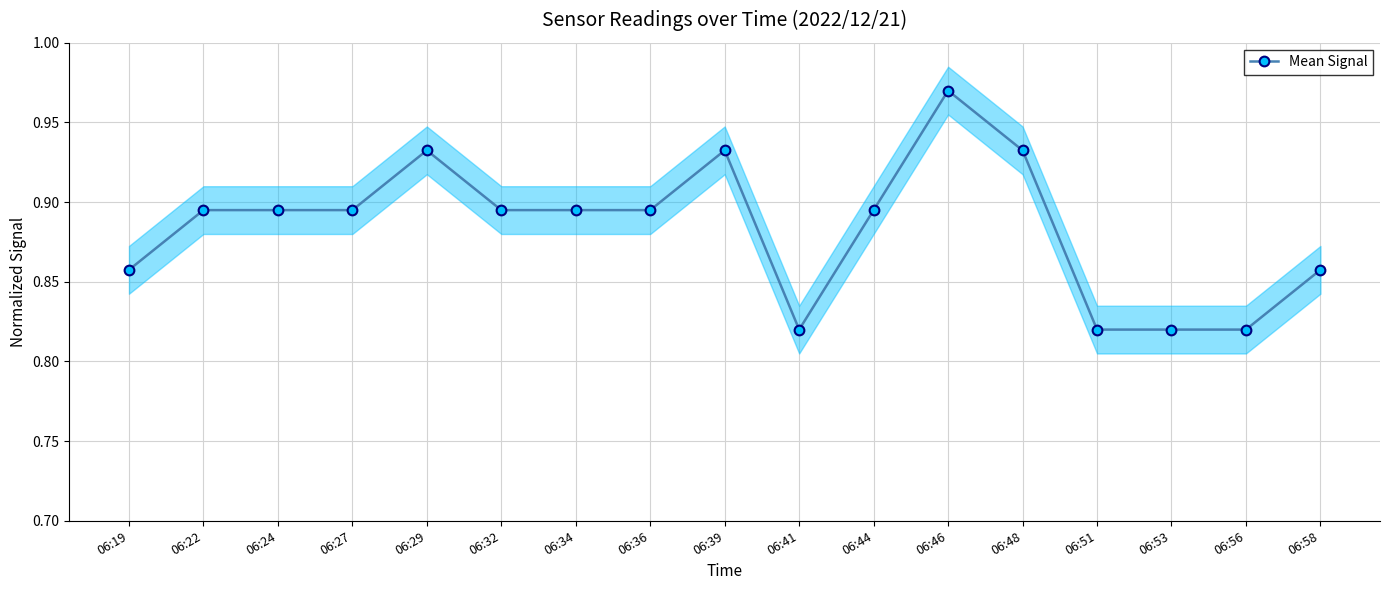

Reading left to right, extract all data points from this chart.

0.9	0.9	0.9	0.9	0.9	0.9	0.9	0.9	0.9	0.8	0.9	1.0	0.9	0.8	0.8	0.8	0.9